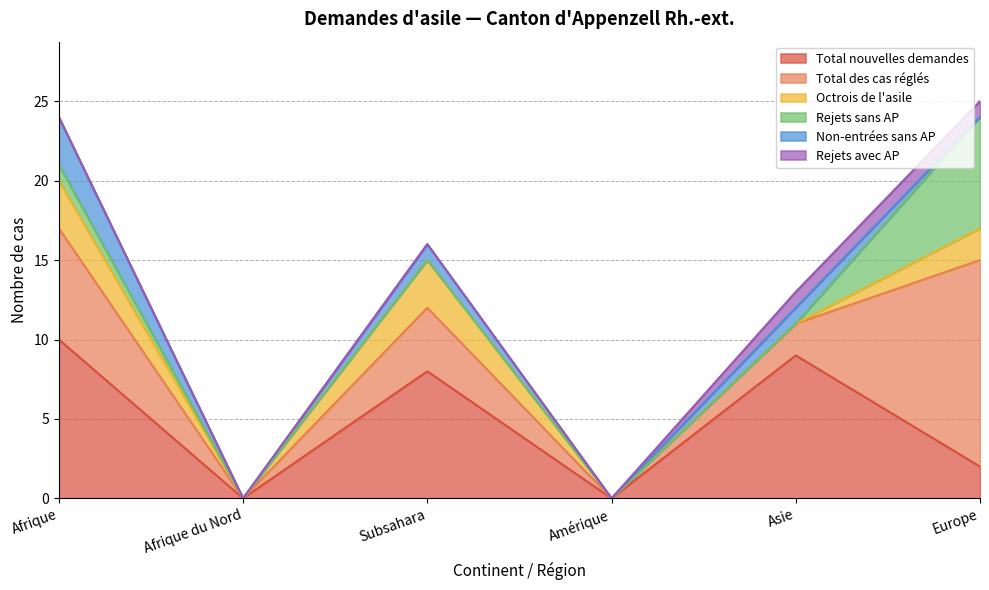

Is it true that Rejets sans AP equals 1 at Afrique?

True